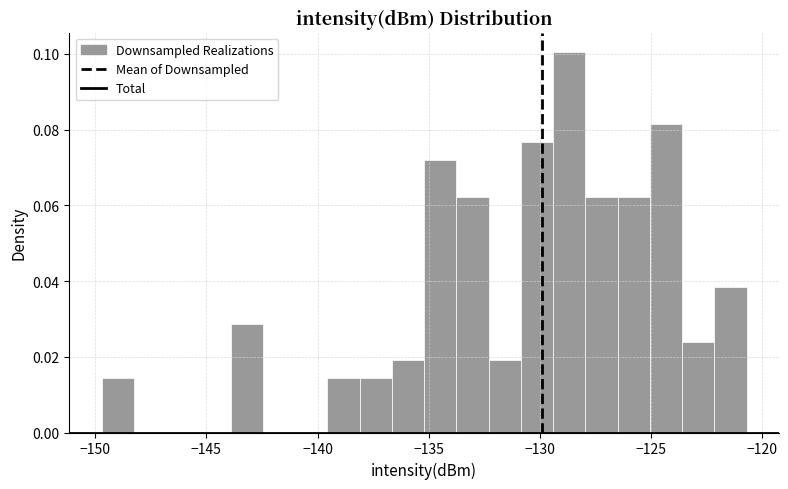

Around what value on the x-axis is the tallest bar? Give the approximate position of its centre, as read against the axis.

-128.5